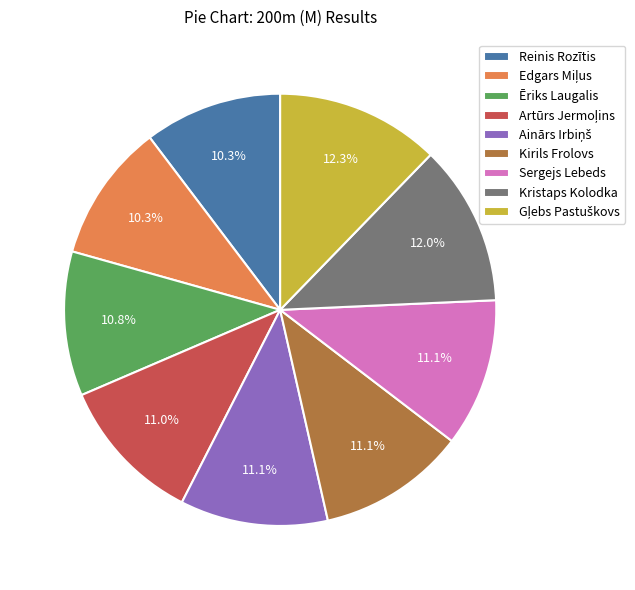

Is there any slice that represents more than half of the pie?

No